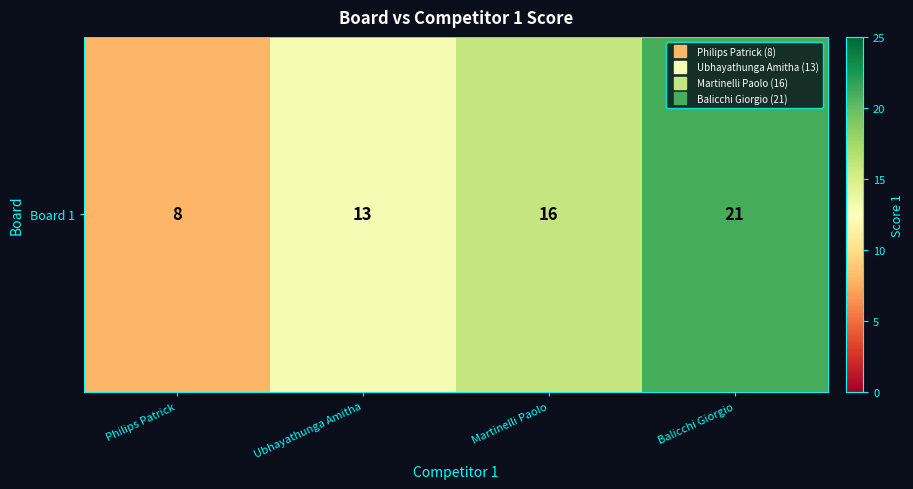

What is the difference between the values at Balicchi Giorgio and Ubhayathunga Amitha?

8